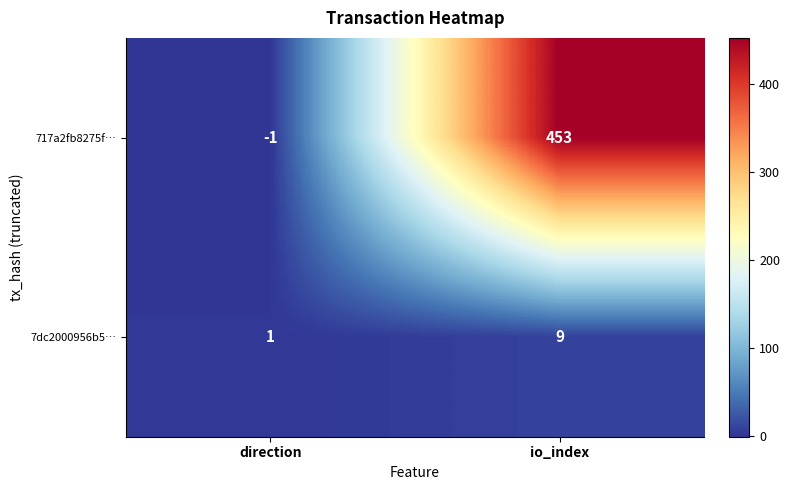

True or false: 7dc2000956b5… has a value of 1 at direction.

True